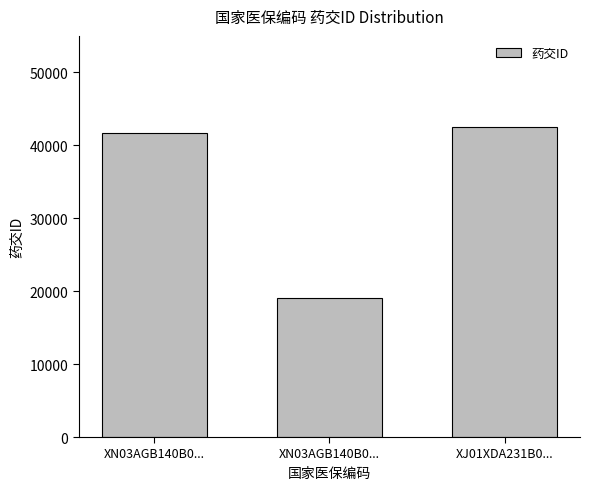

Are the bars horizontal?

No